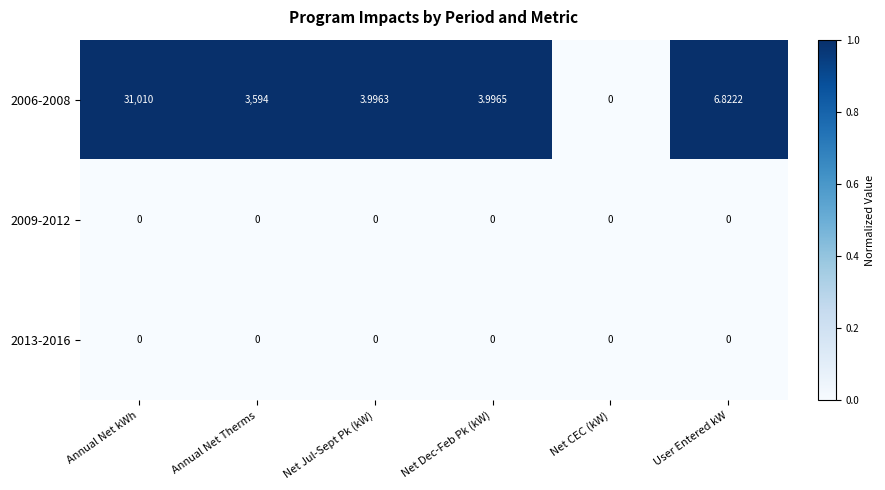

Which label corresponds to the largest value in the chart?

Annual Net kWh